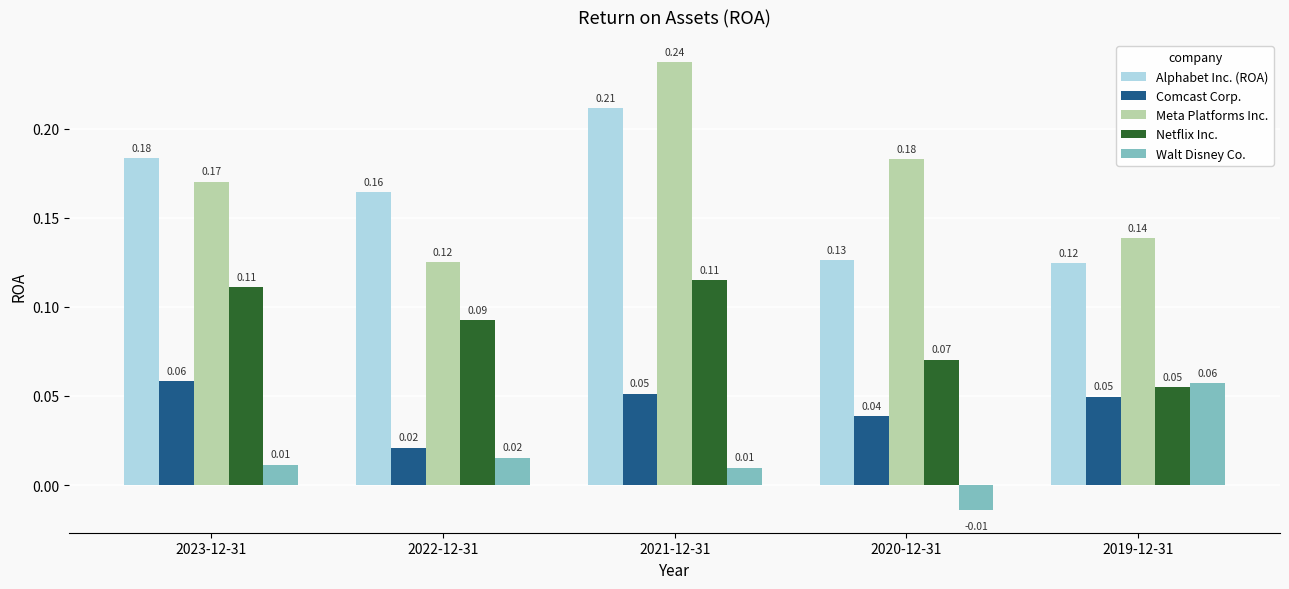

Which series changed the most between 2021-12-31 and 2019-12-31?

Meta Platforms Inc.